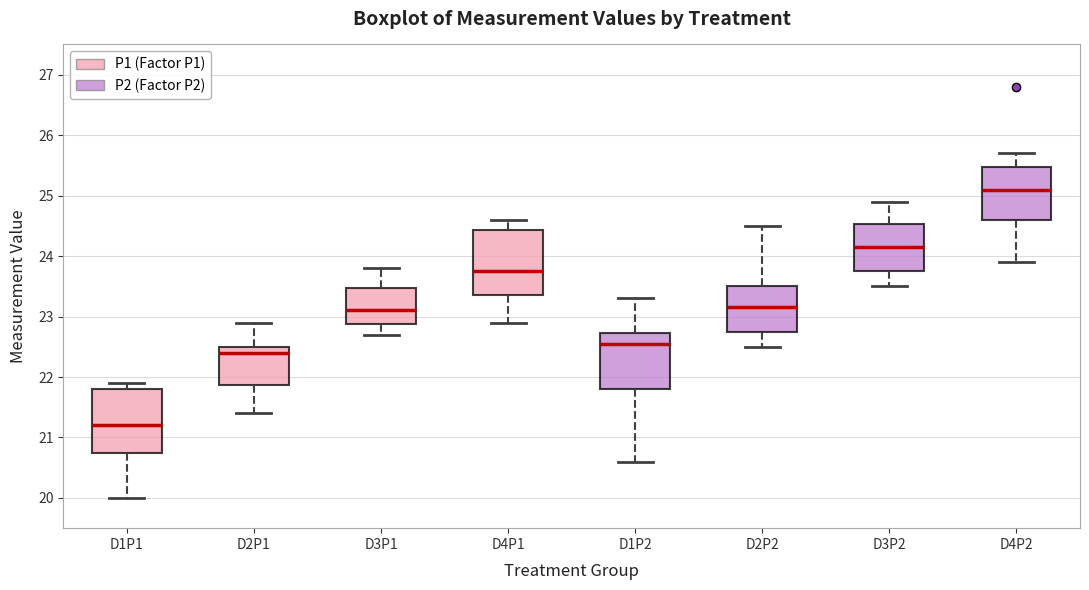

Where is the lower edge of the box for D1P1 on the y-axis? The values are not printed on the chart, so give them approximately, as read against the axis.

20.8